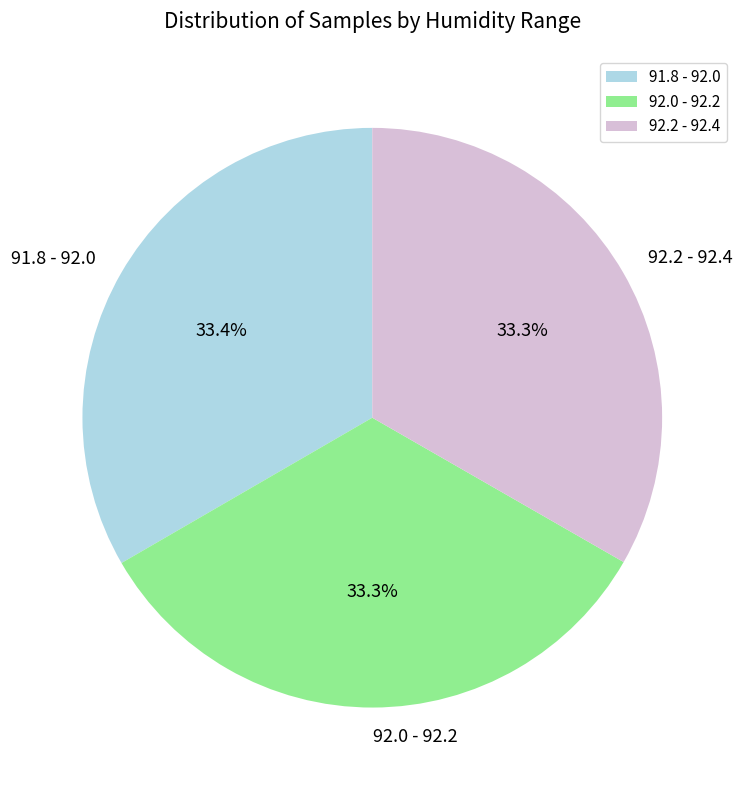

What portion of the pie excludes 91.8 - 92.0?

66.6%